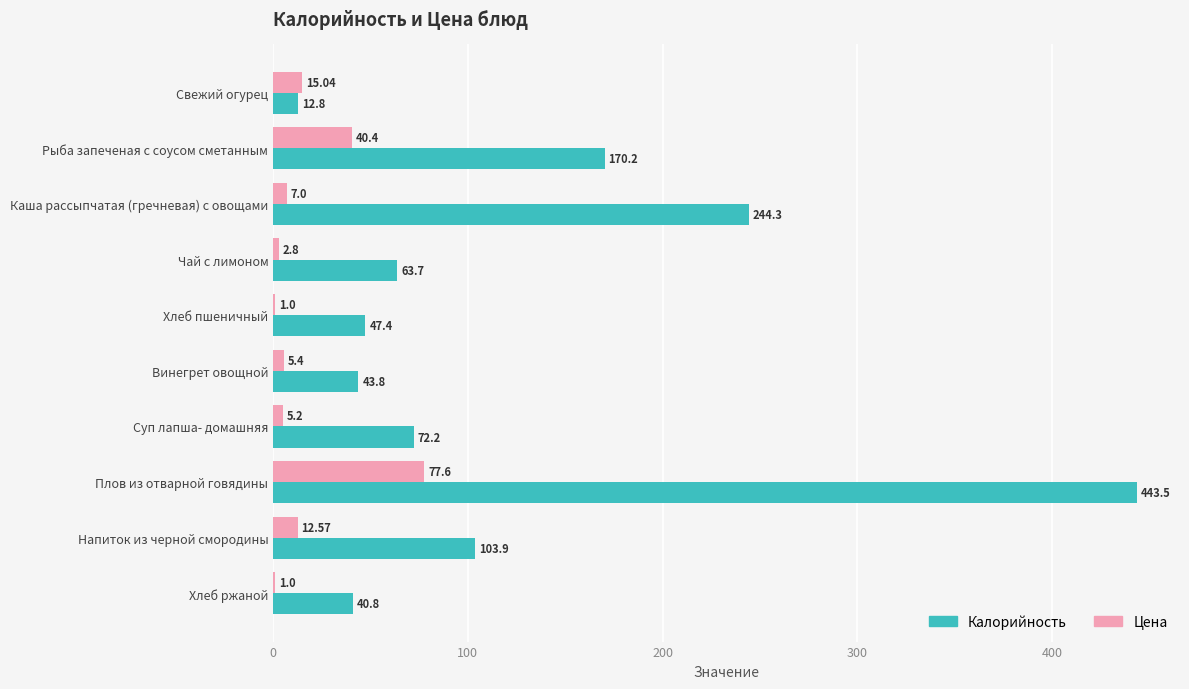

What is the total value across all series at Каша рассыпчатая (гречневая) с овощами?

251.3